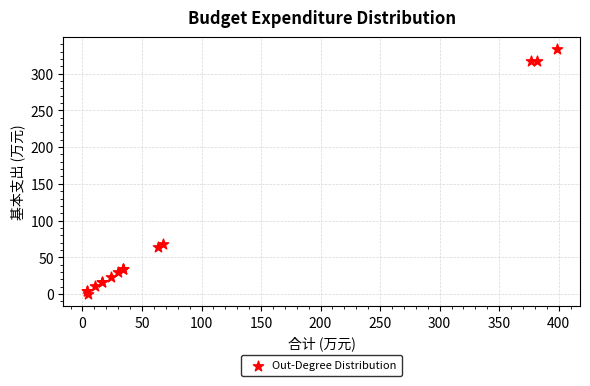

What Y value in the scatter plot is closest to 166?

67.5